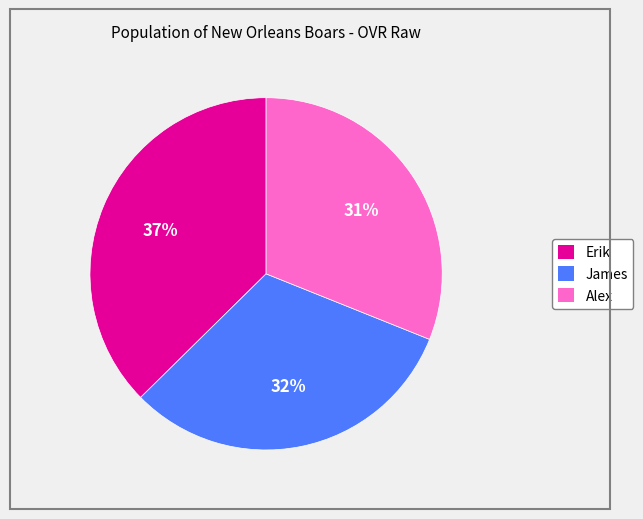

Approximately how many times larger is the value at Erik compared to Alex?

1.2